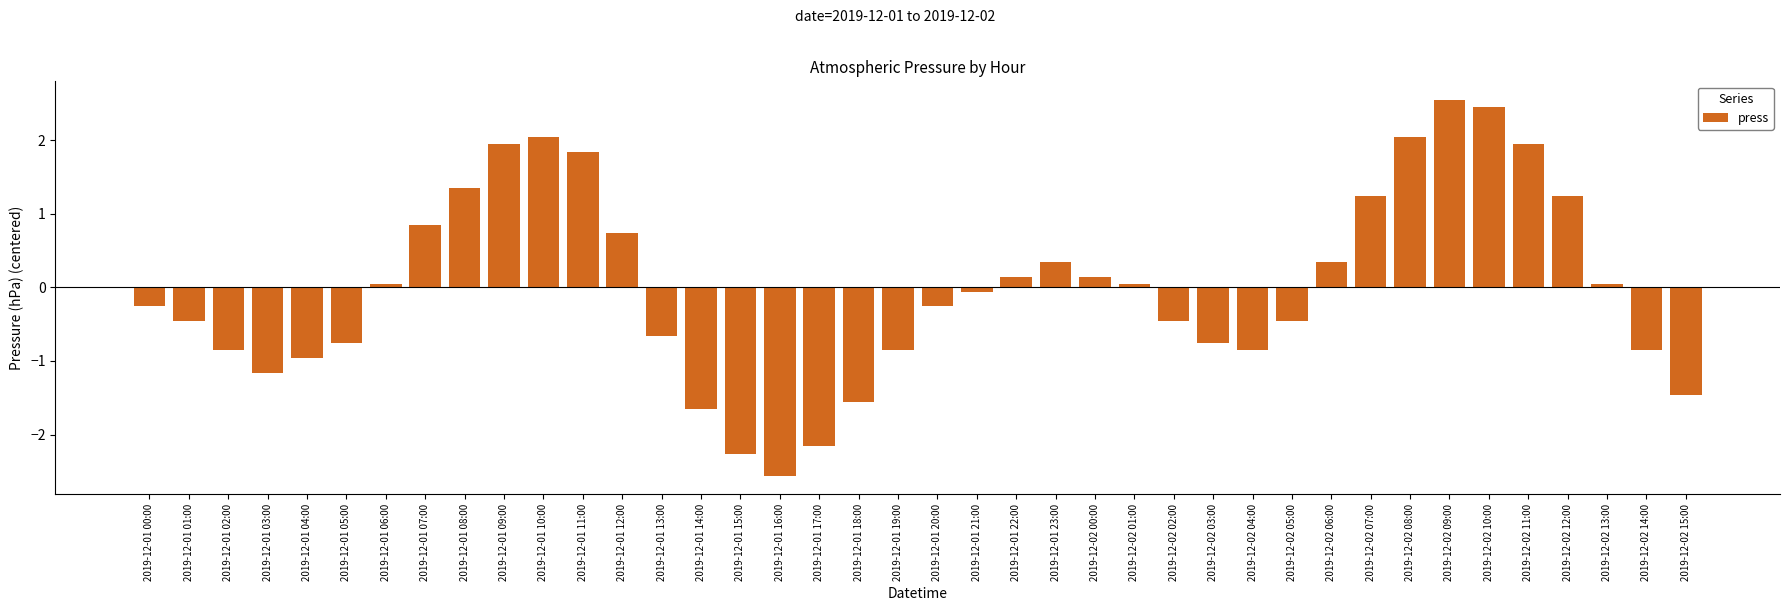

Which has a higher value, 2019-12-01 14:00 or 2019-12-01 11:00?

2019-12-01 11:00